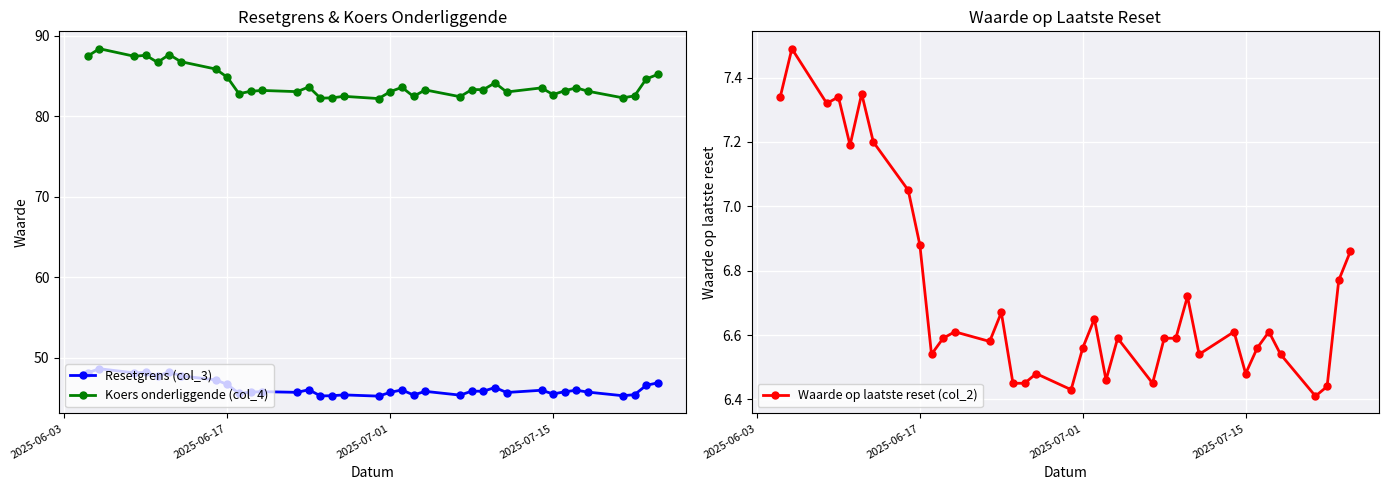

The Koers onderliggende (col_4) series shows 82.7 at 2025-07-15. True or false?

True